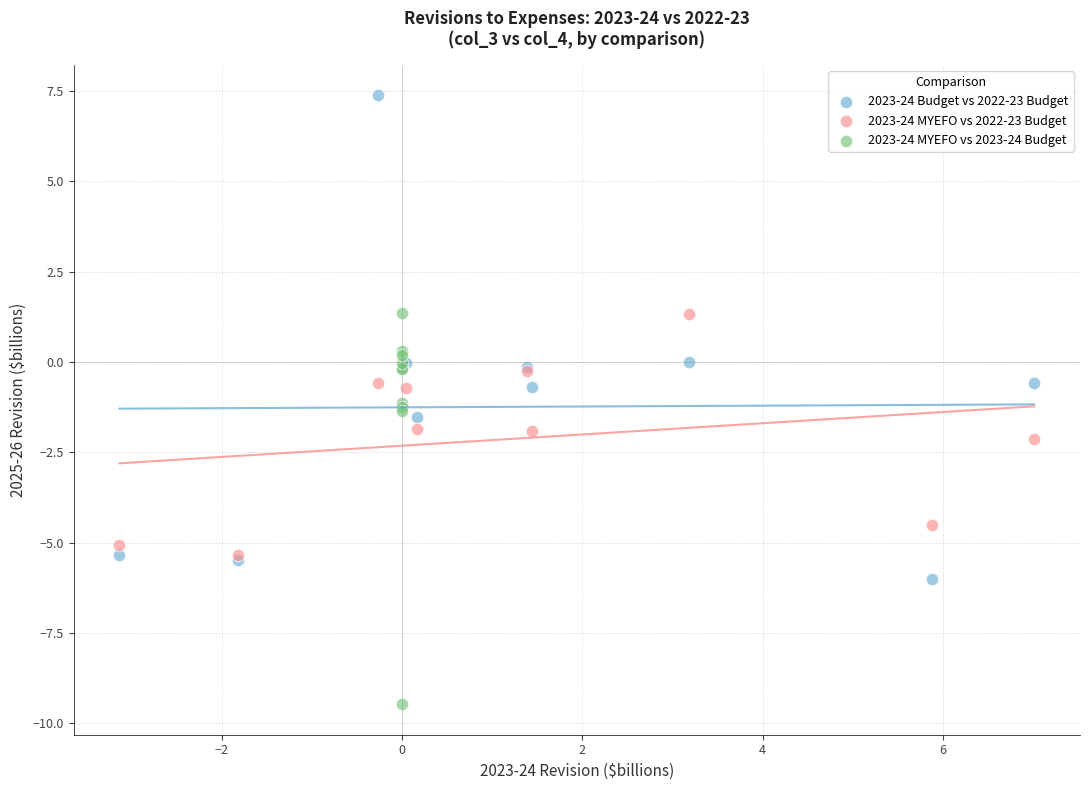

What are all the series names shown in the legend?

2023-24 Budget vs 2022-23 Budget, 2023-24 MYEFO vs 2022-23 Budget, 2023-24 MYEFO vs 2023-24 Budget